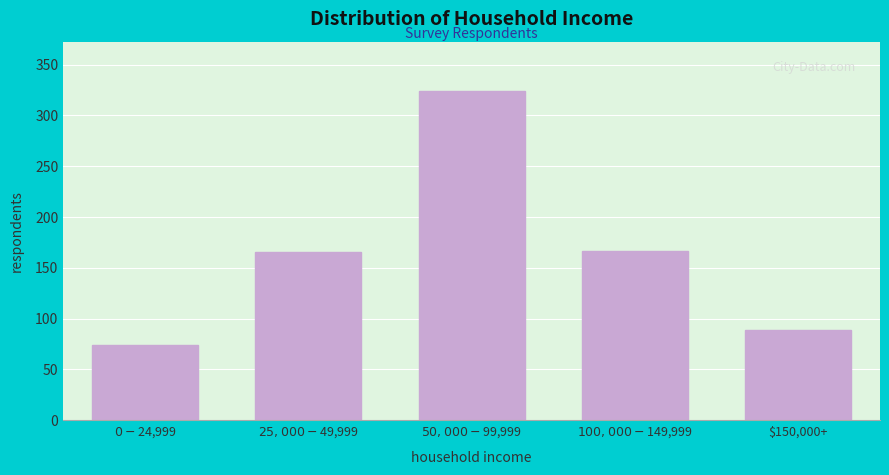

What is the average value?

164